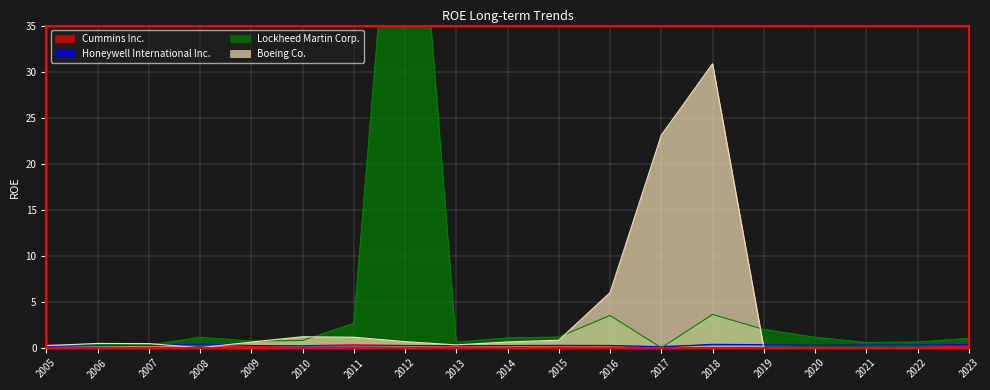

List the series in order of their peak value, lowest first.

Cummins Inc., Honeywell International Inc., Boeing Co., Lockheed Martin Corp.